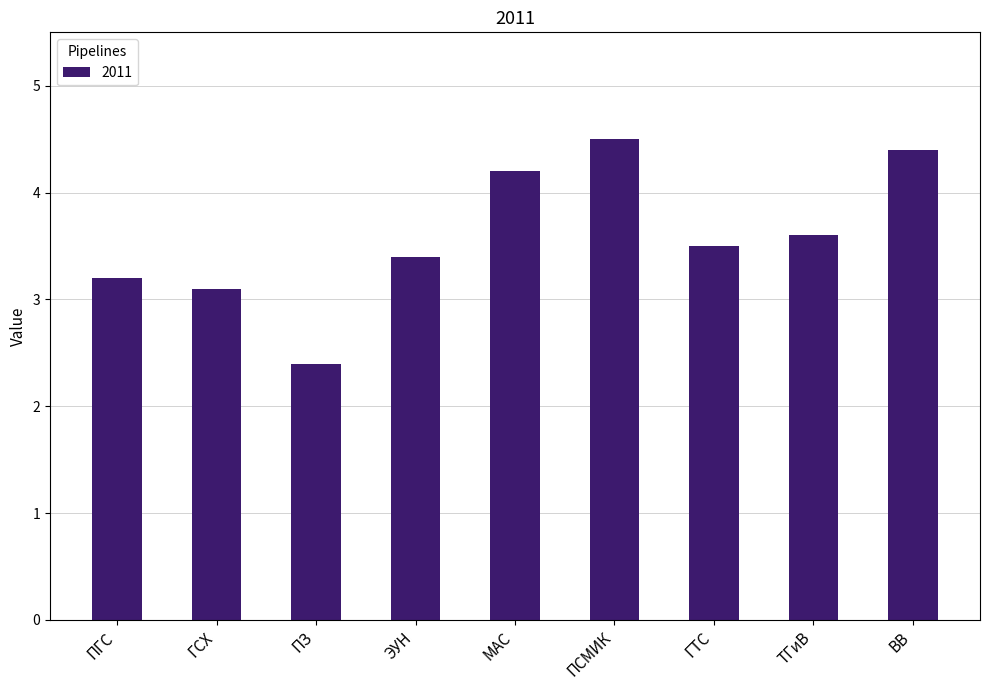

Is it true that the value at ПГС is 0.8?

False